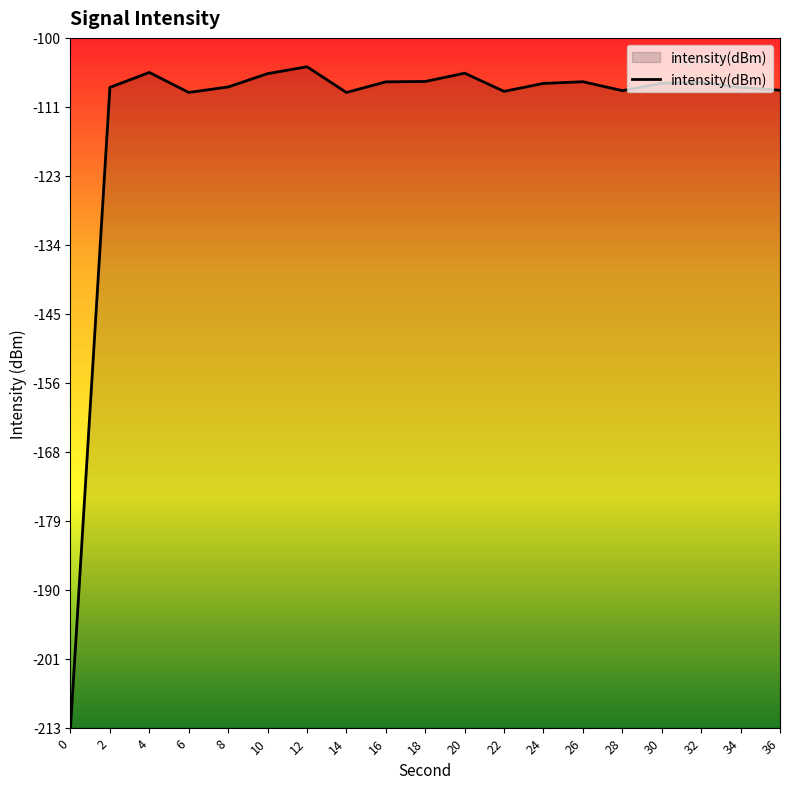

The chart shows a value of -28.2 at 34. True or false?

False